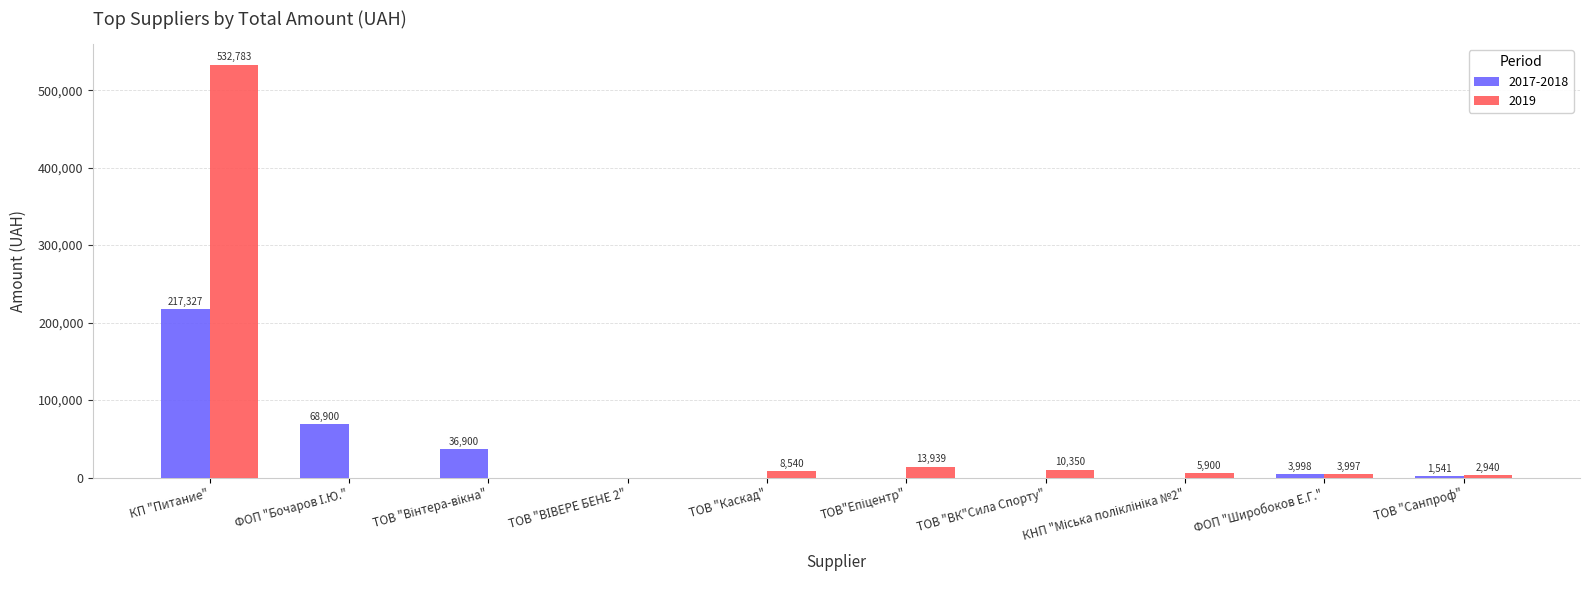

Between ТОВ "Каскад" and ФОП "Широбоков Е.Г.", which series saw the biggest shift?

2019